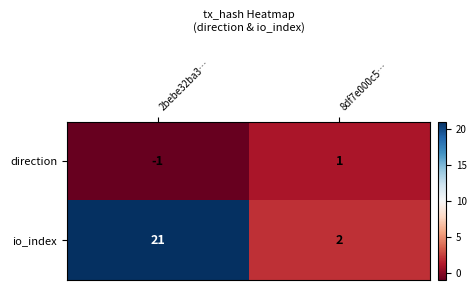

What is the sum of all io_index values?

23